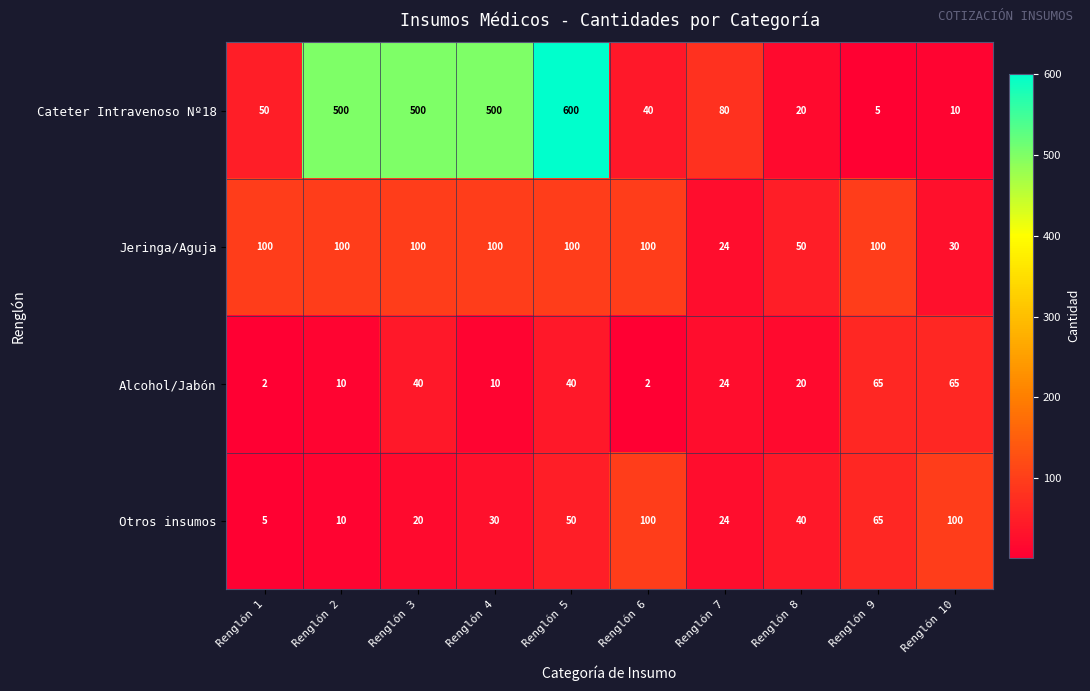

At Renglón 4, list the series in order from largest to smallest.

Cateter Intravenoso Nº18, Jeringa/Aguja, Otros insumos, Alcohol/Jabón